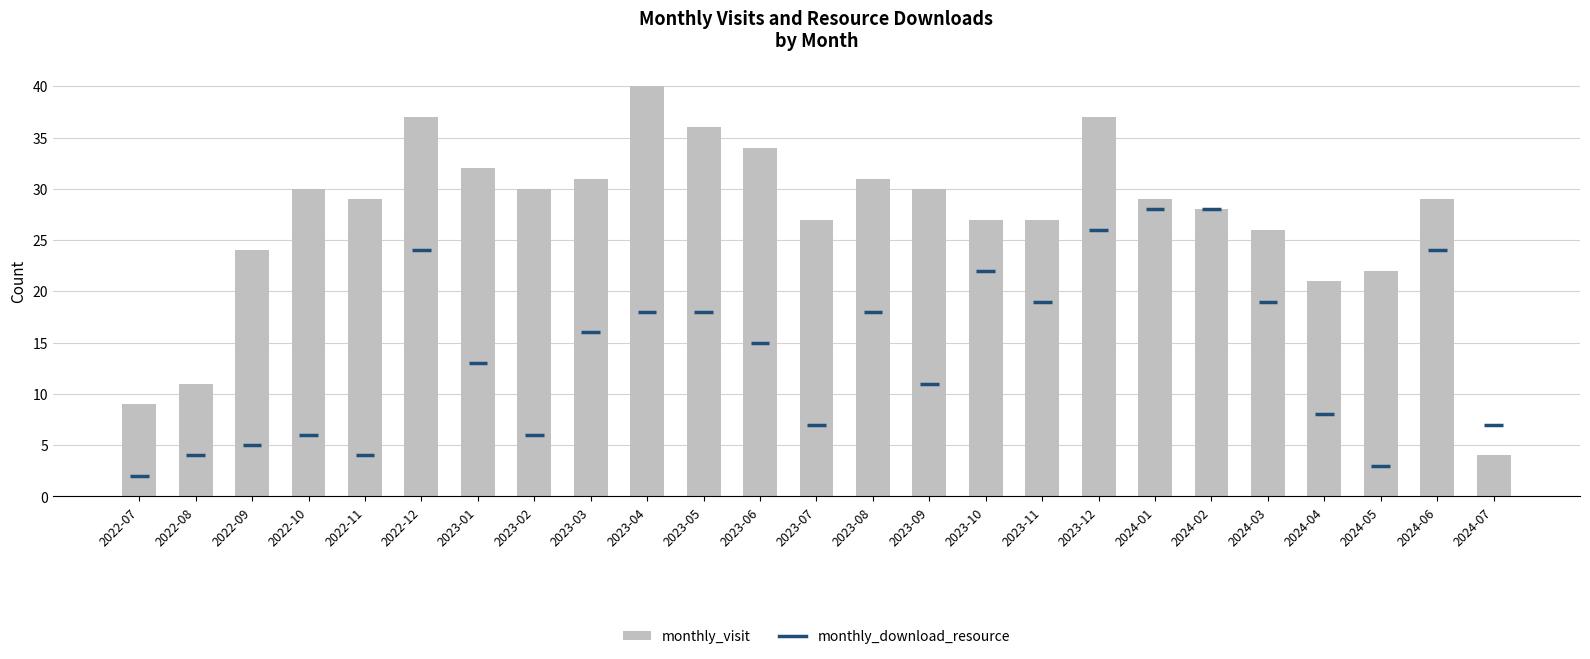

Which has a higher value, 2023-08 or 2023-01?

2023-01